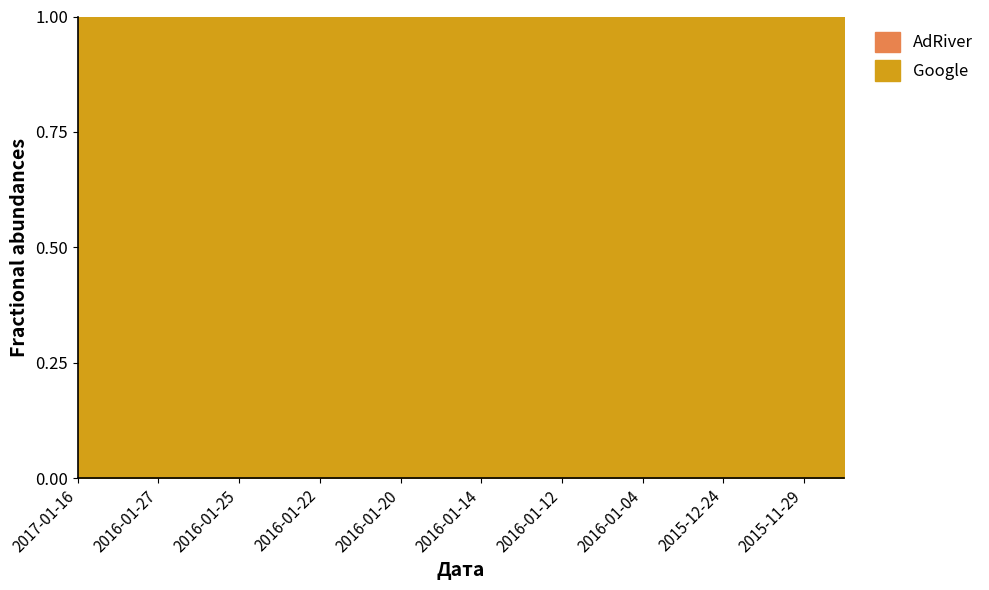

Count the number of data series in this chart.

2